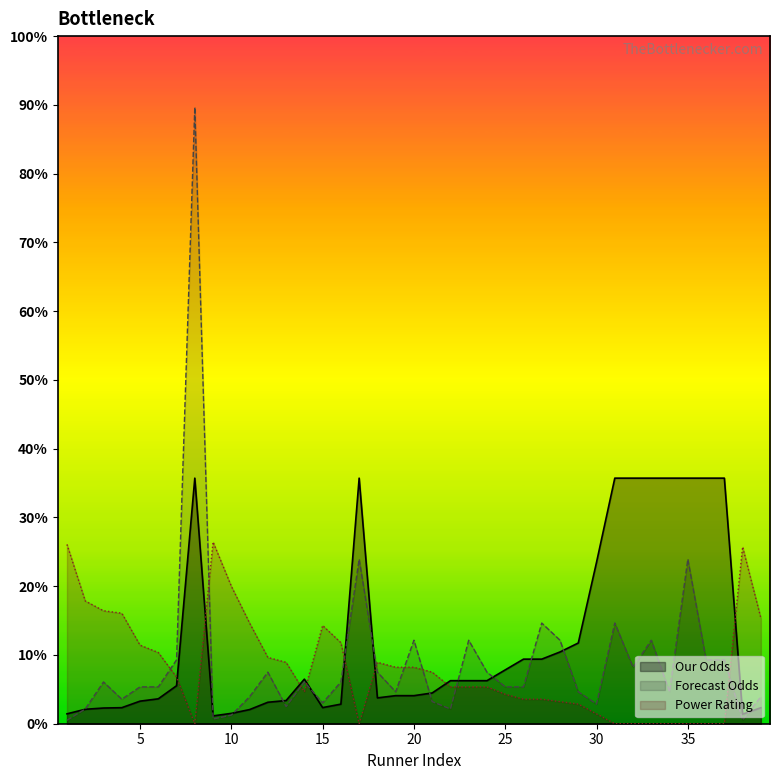

Which series has the widest spread of values?

Forecast Odds